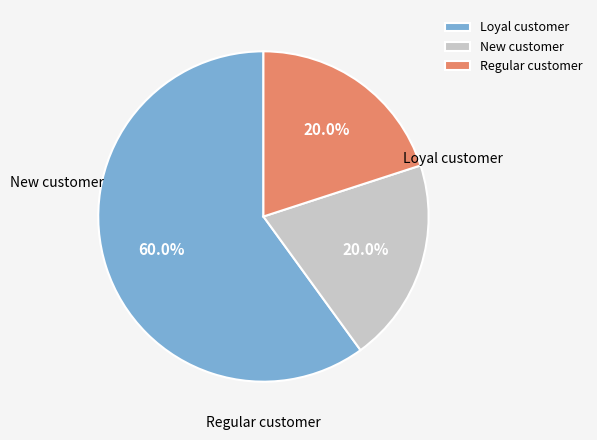

Does any single category account for the majority?

Yes